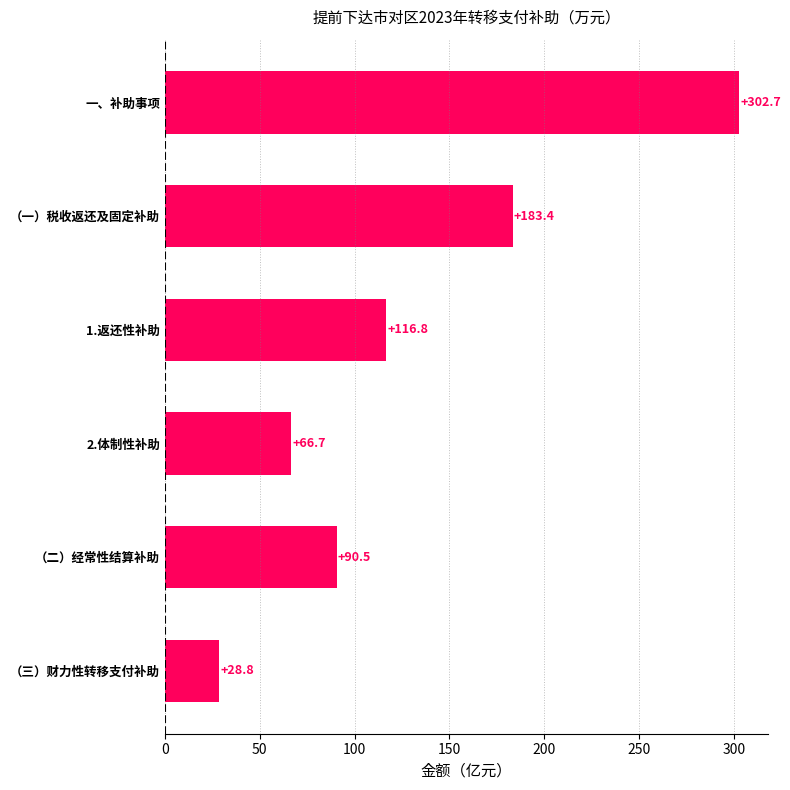

What is the value of the 4th bar from the top?

66.7